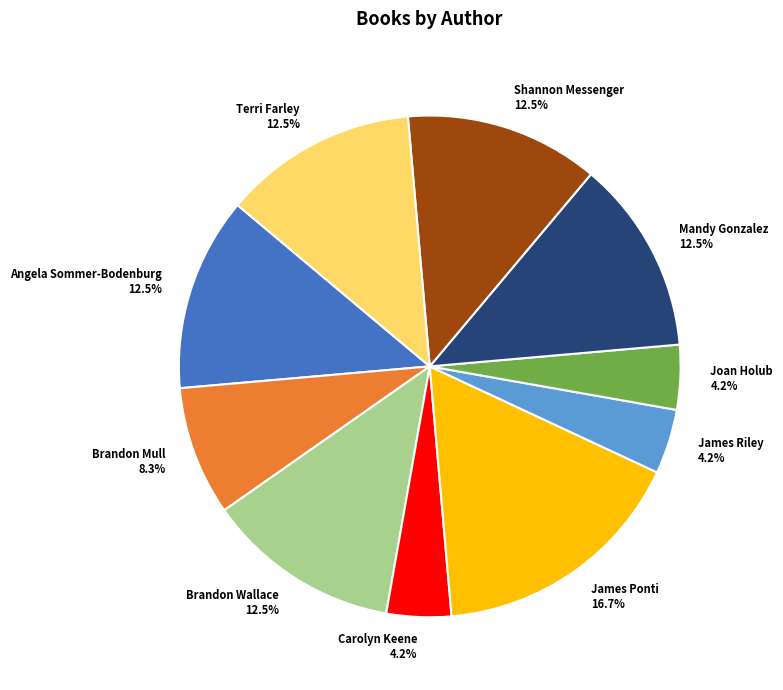

Does Brandon Mull account for over 50% of the chart?

No